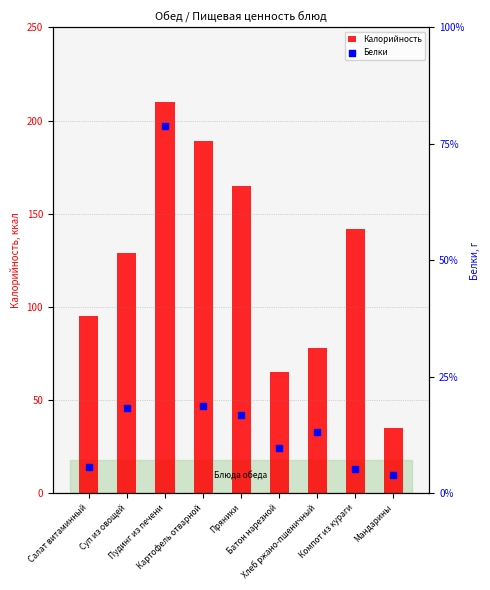

At how many categories does at least one series exceed 105?

5